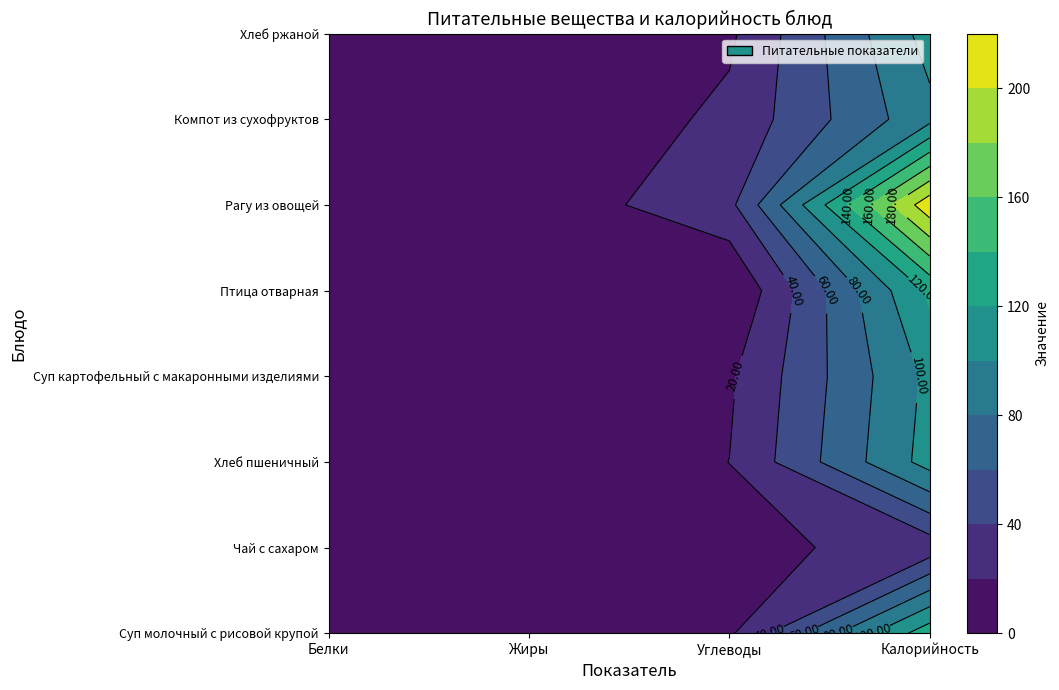

Is it true that Чай с сахаром equals 0.0 at Жиры?

True